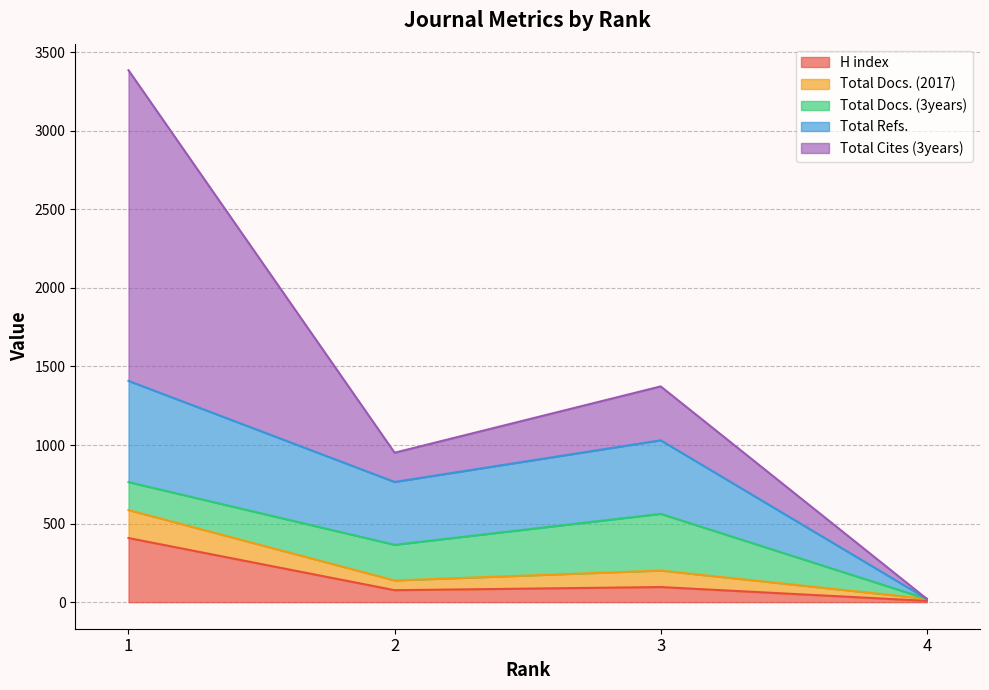

Is it true that H index equals 76 at 2?

True